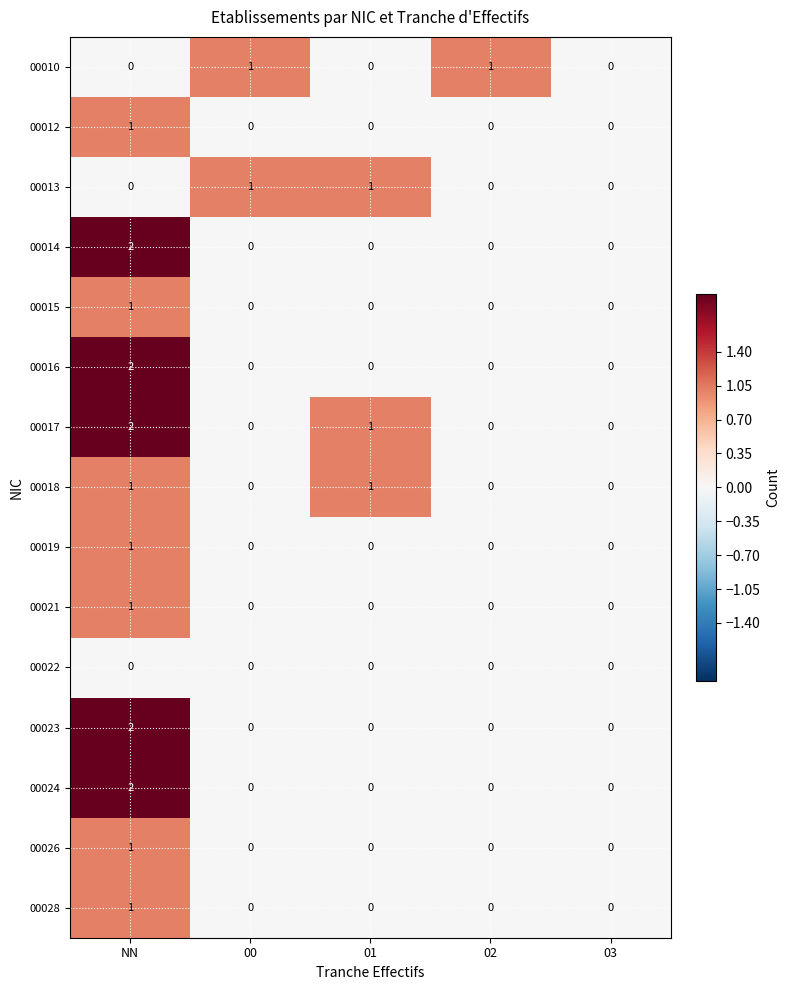

Is it true that 00012 equals 1 at NN?

True